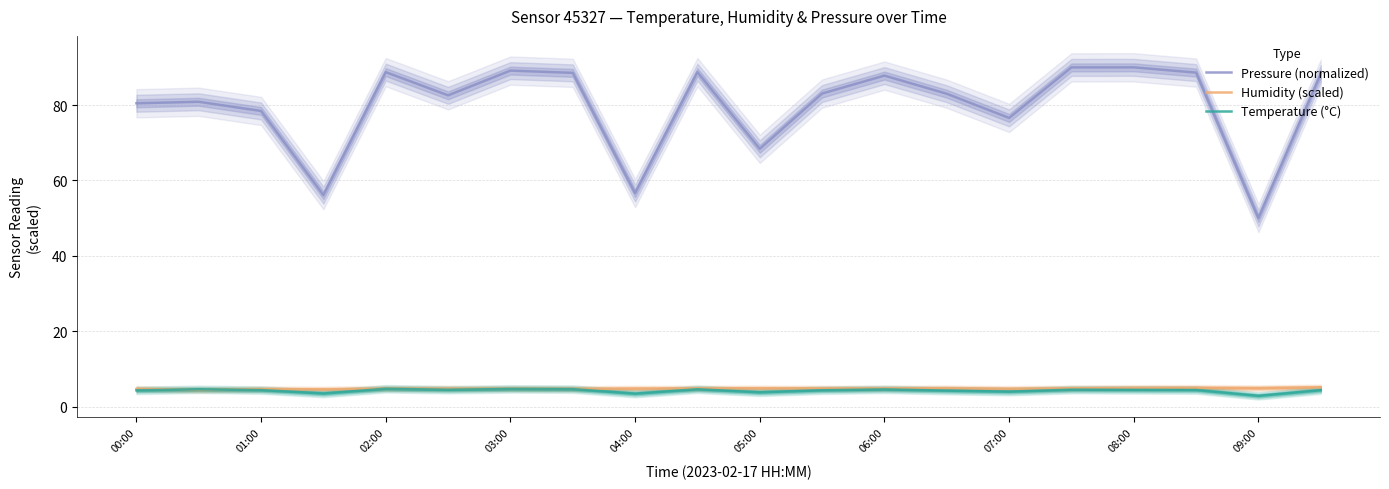

Is the value of Pressure (normalized) at 17 greater than the value of Humidity (scaled) at 19?

Yes